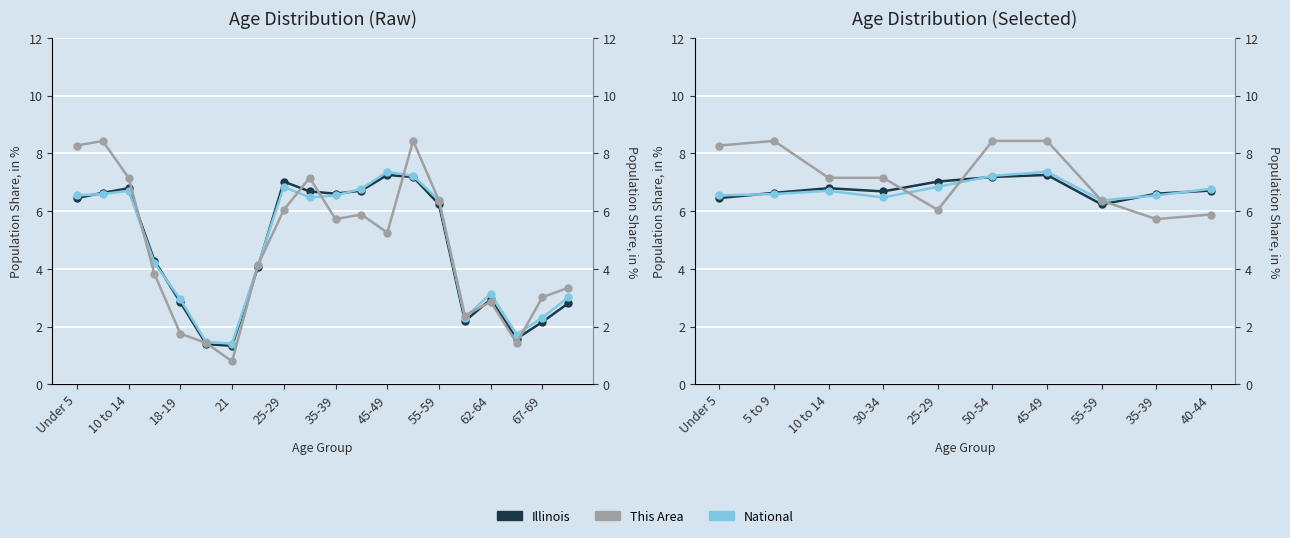

How many interior local peaks does the This Area series have?

1